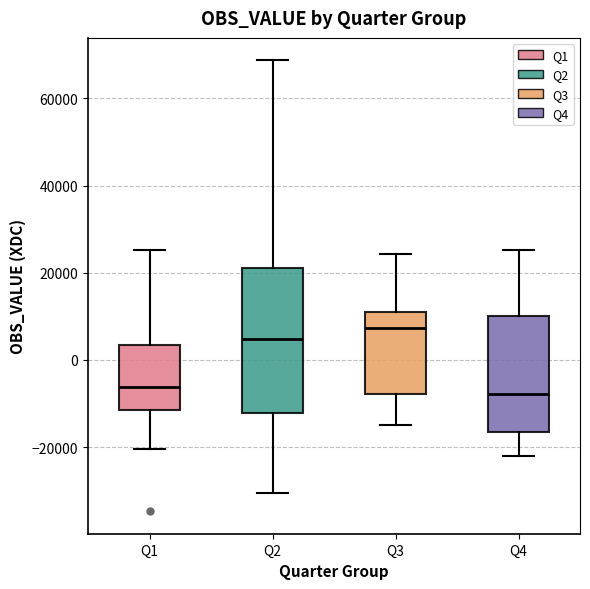

Where does the upper whisker of the box for Q3 end on the y-axis? The values are not printed on the chart, so give them approximately, as read against the axis.

24000